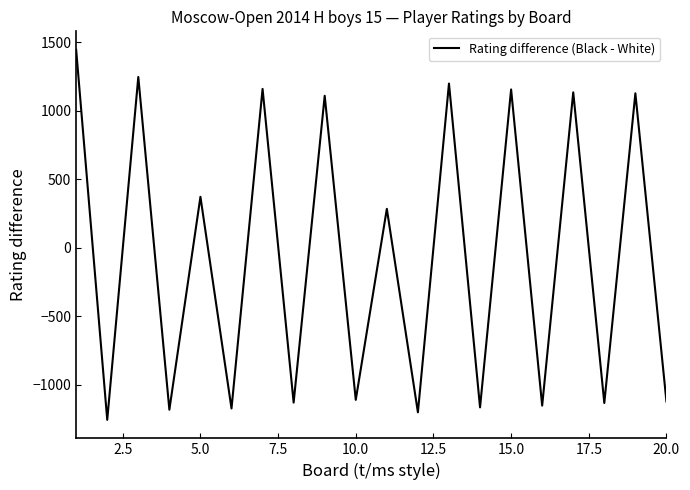

What is the maximum value shown in the chart?

1444